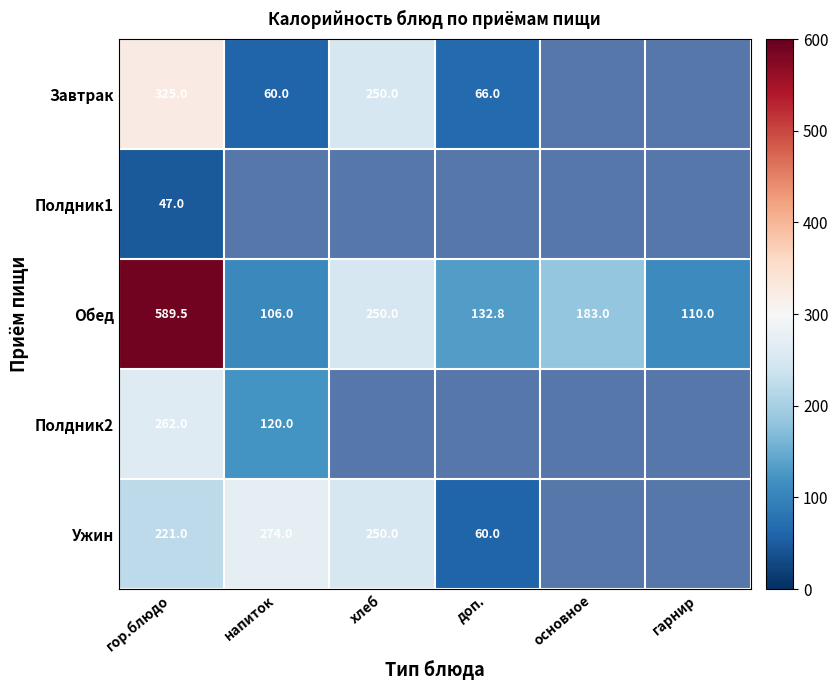

Rank the categories by Полдник2 value from highest to lowest.

гор.блюдо, напиток, хлеб, доп., основное, гарнир